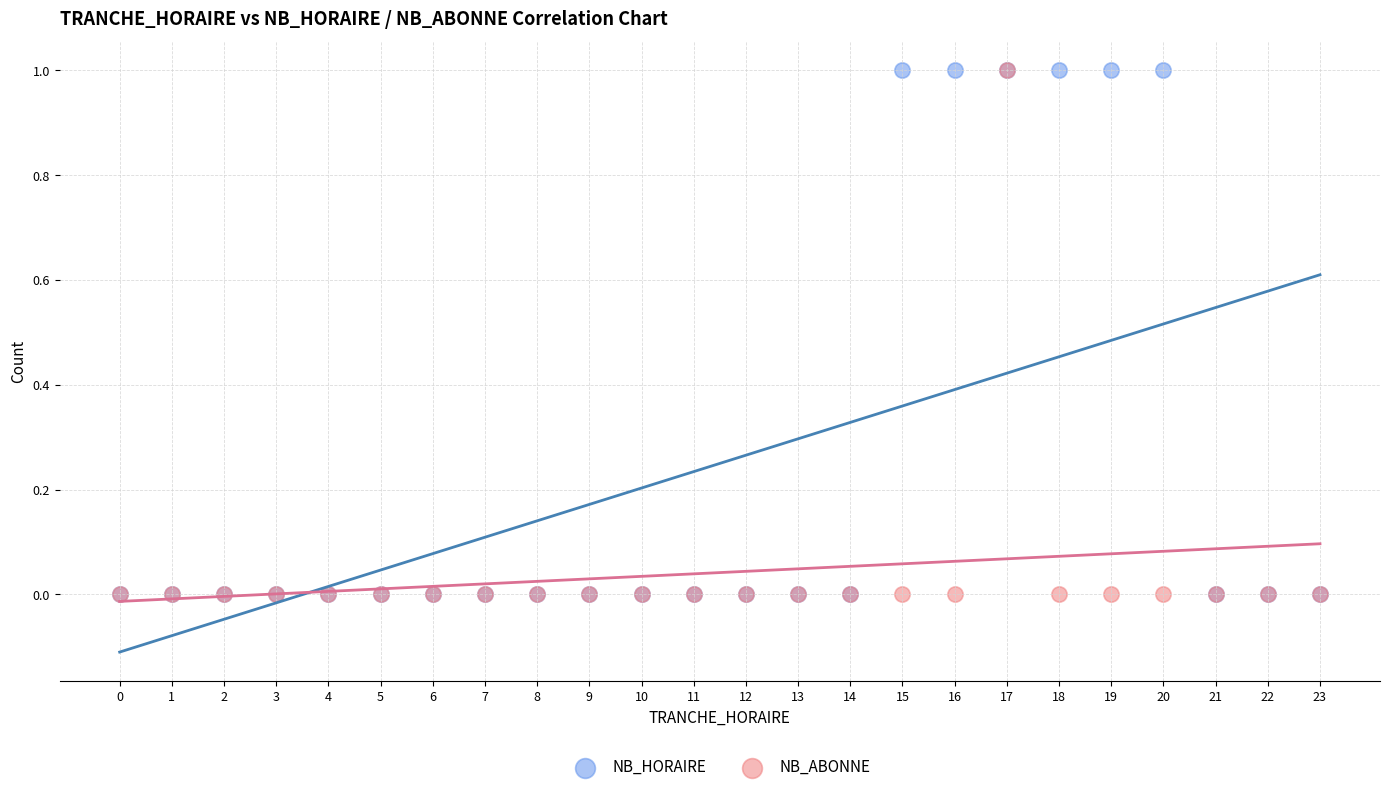

What are all the series names shown in the legend?

NB_HORAIRE, NB_ABONNE